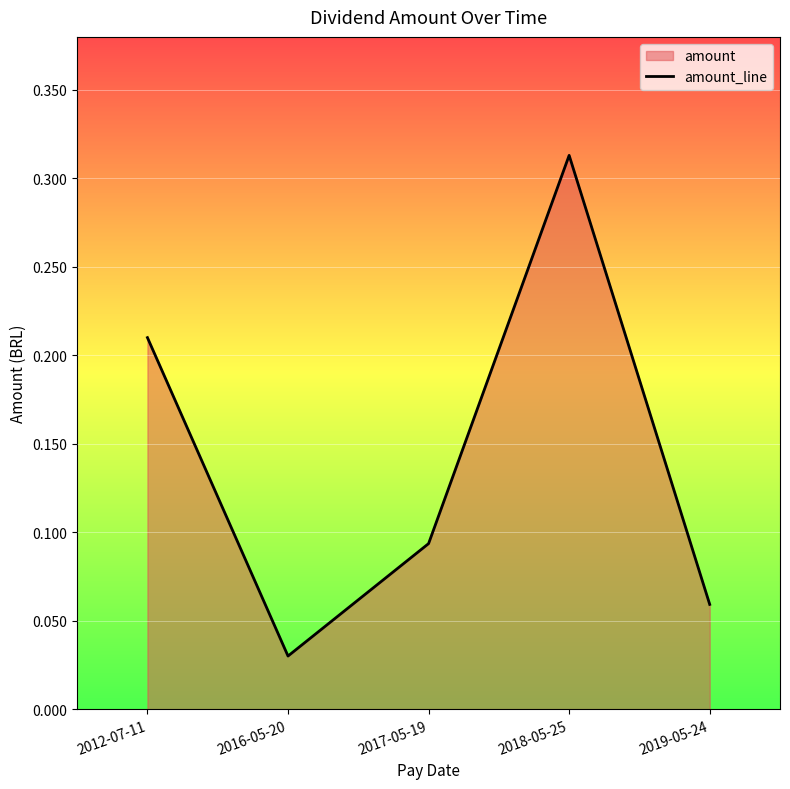

Count the number of data series in this chart.

1